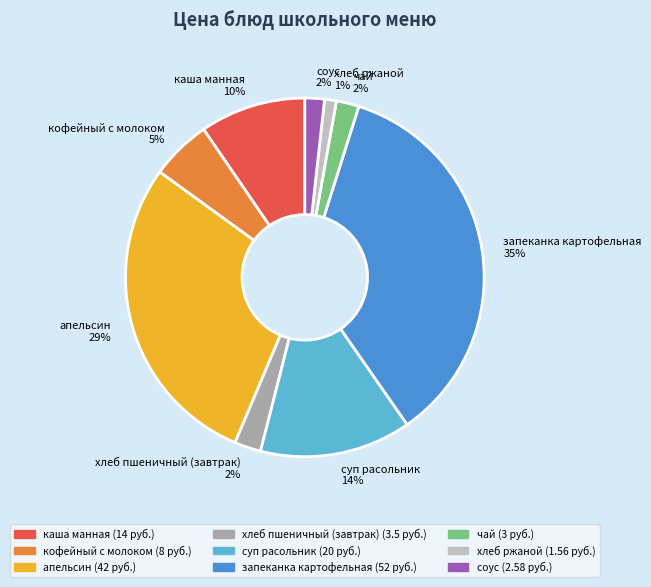

To the nearest percent, what is the difference between the хлеб пшеничный (завтрак) and кофейный с молоком slice percentages?

3%